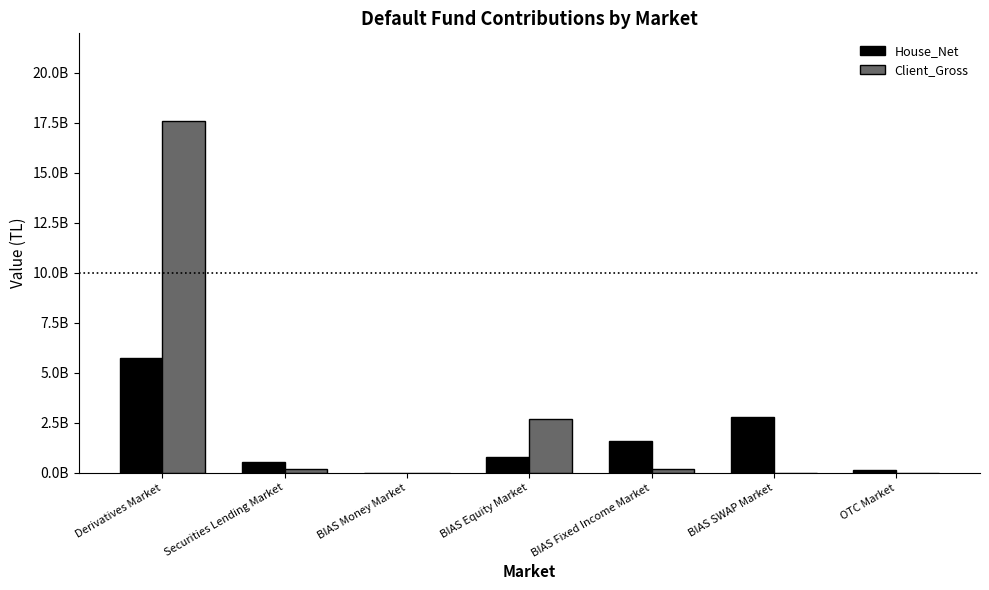

What are all the series names shown in the legend?

House_Net, Client_Gross